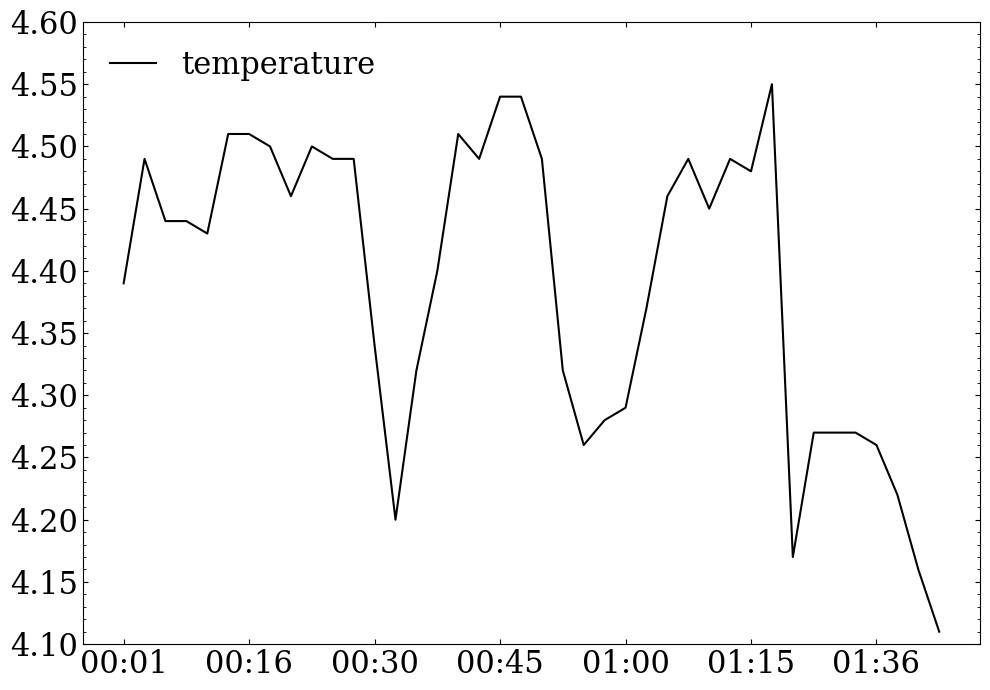

What is the difference between the maximum and minimum values?

0.4